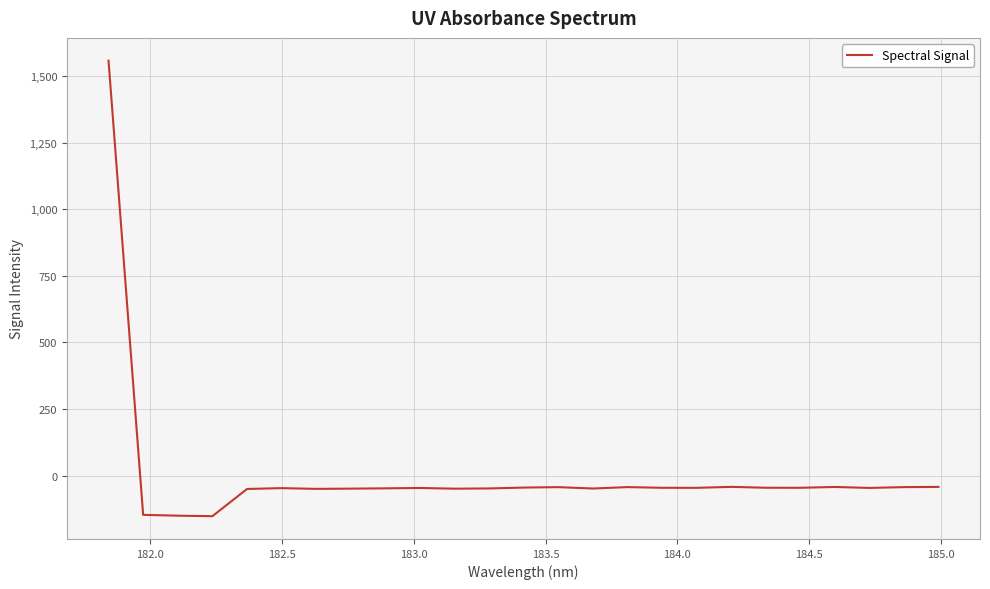

What is the maximum value shown in the chart?

1557.6